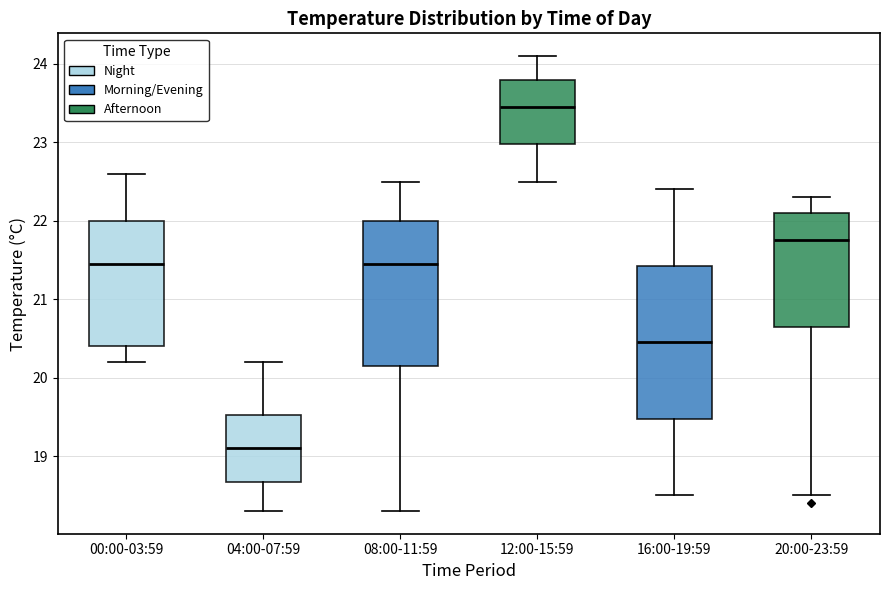

Which box's median line is the highest?

12:00-15:59